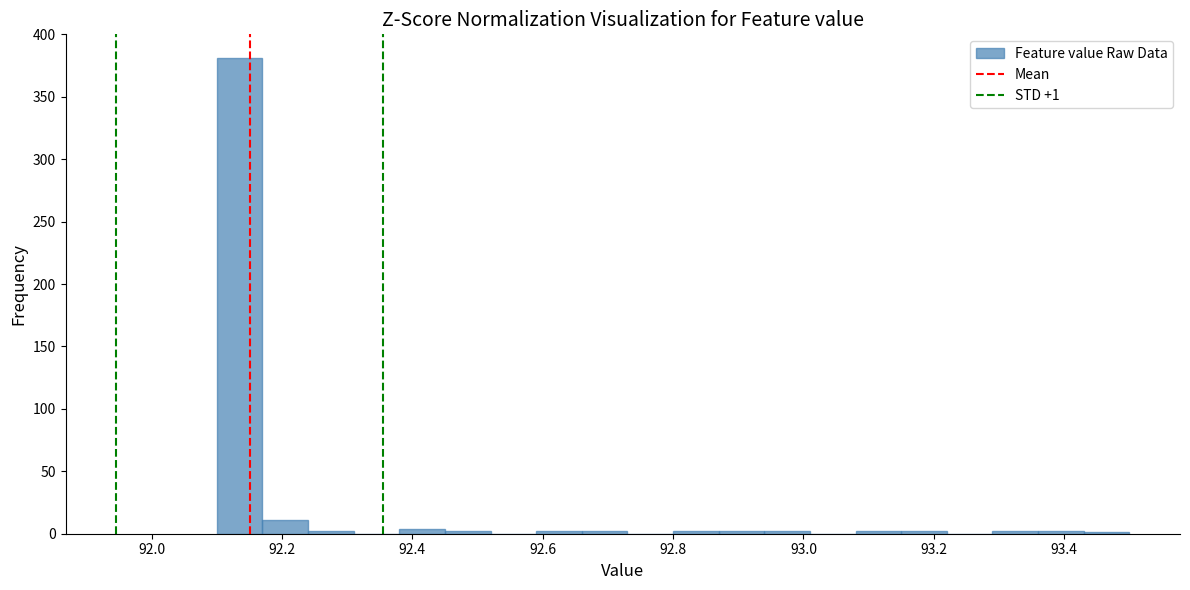

Around what value on the x-axis is the tallest bar? Give the approximate position of its centre, as read against the axis.

92.14